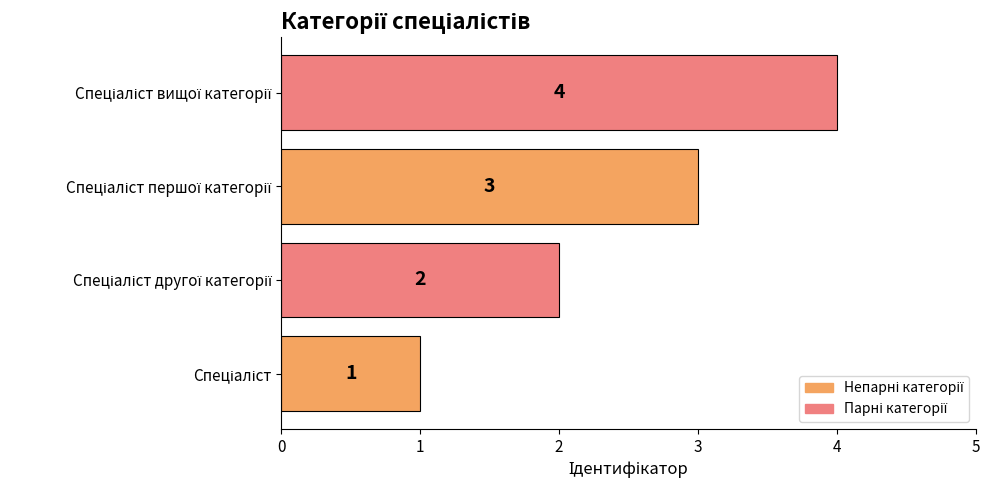

What is the sum of all values?

10